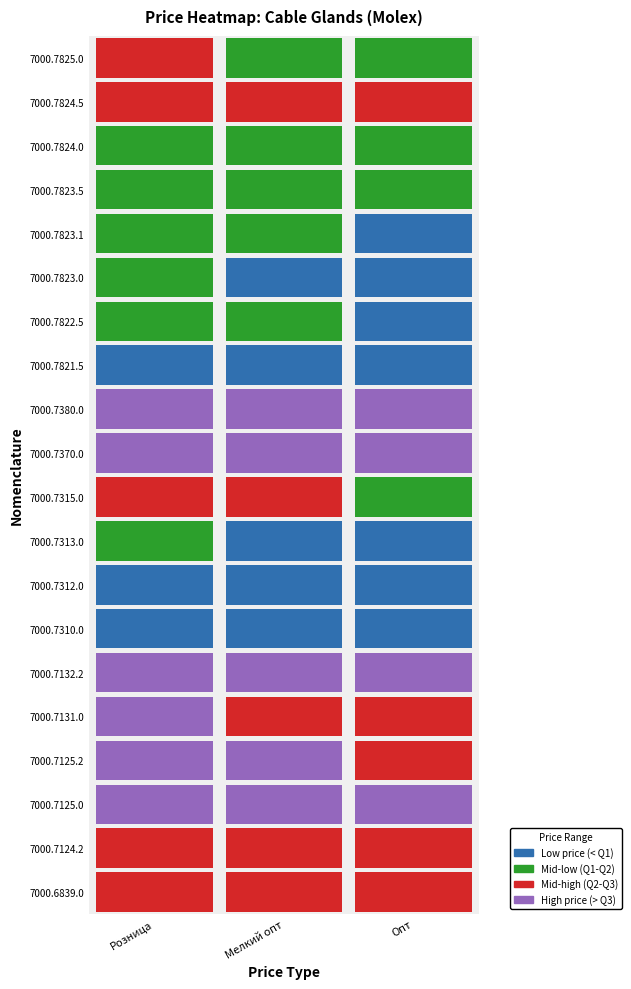

What is the difference between the 7000.7131.0 values at 1 and 0?

0.8